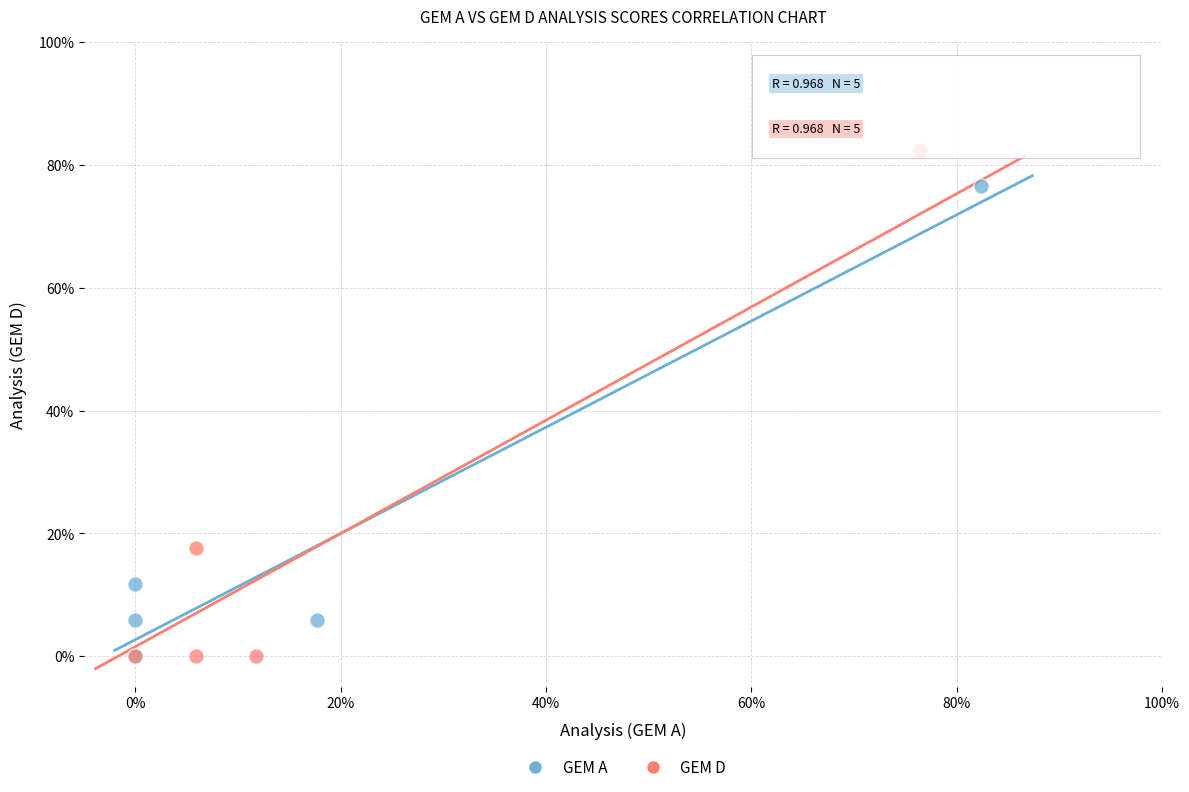

What are all the series names shown in the legend?

GEM A, GEM D